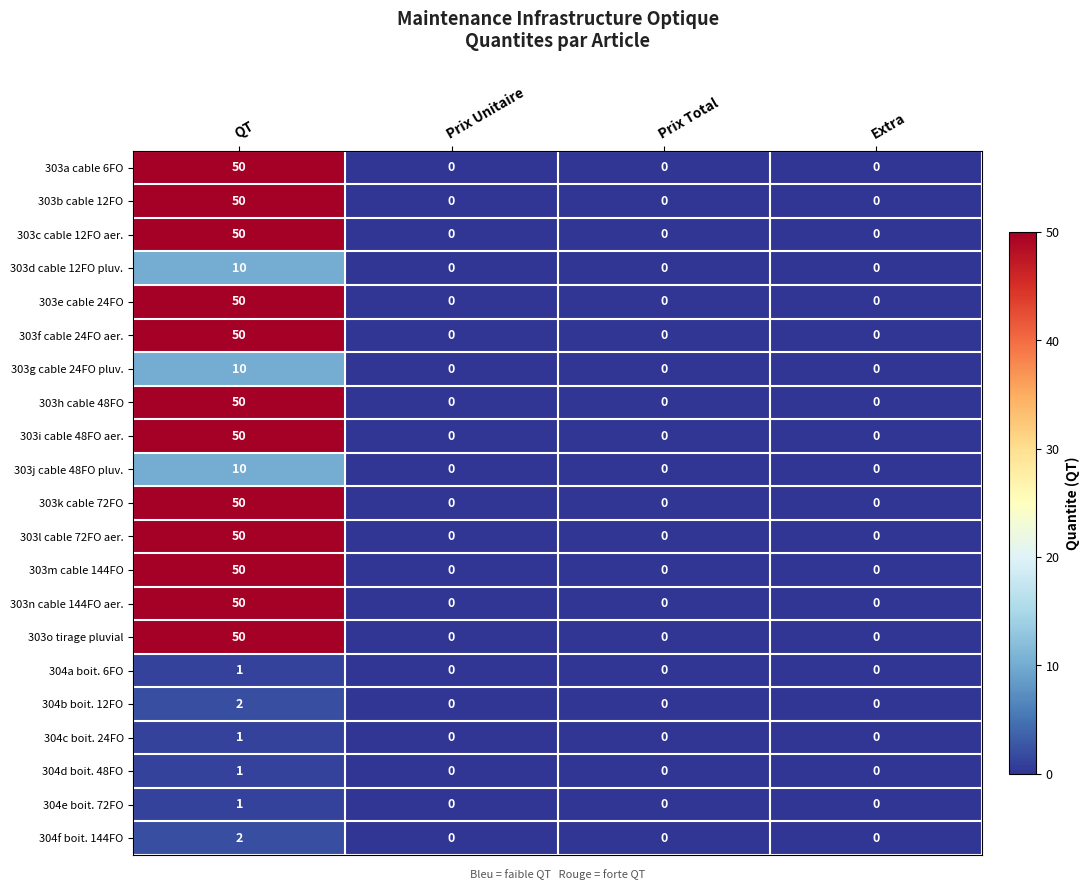

What is the sum of the 303b cable 12FO values at QT and Extra?

50